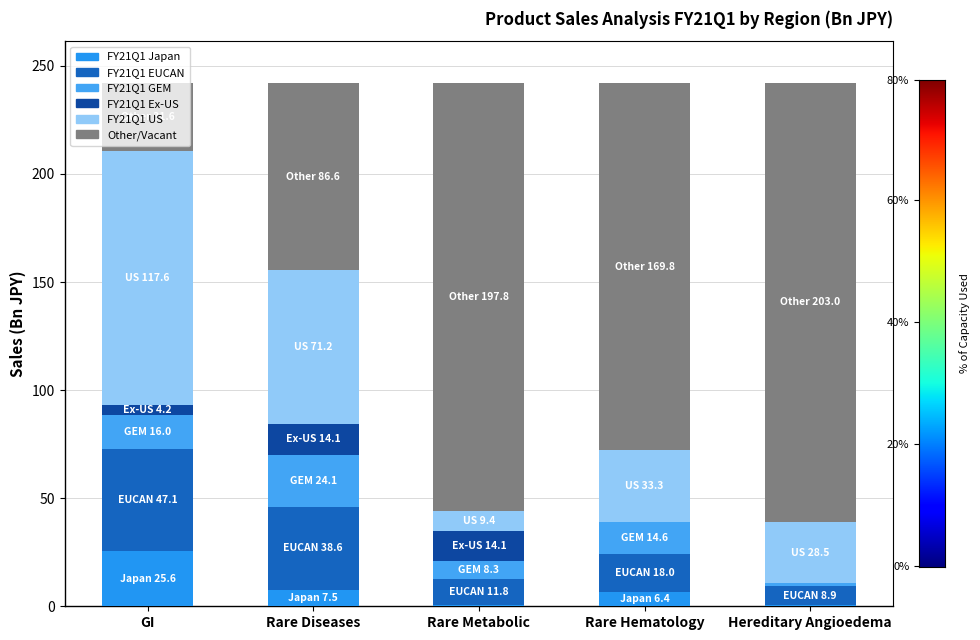

How many values in the FY21Q1 Japan series exceed 6?

3